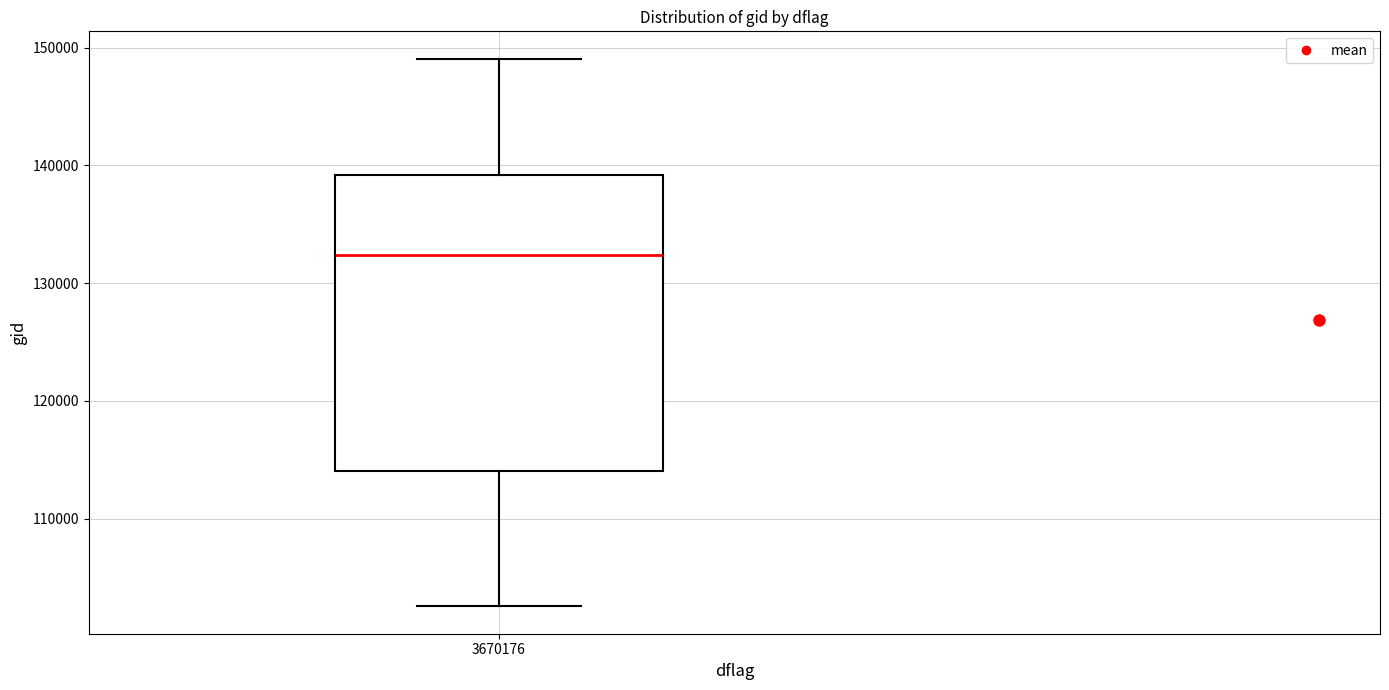

Transcribe this box plot: give where the median line is, the range the box spans, and where the two whiskers end, as read against the y-axis. The values are not printed on the chart, so give them approximately, as read against the axis.

median 132000, box 114000 to 139000, whiskers 103000 to 149000